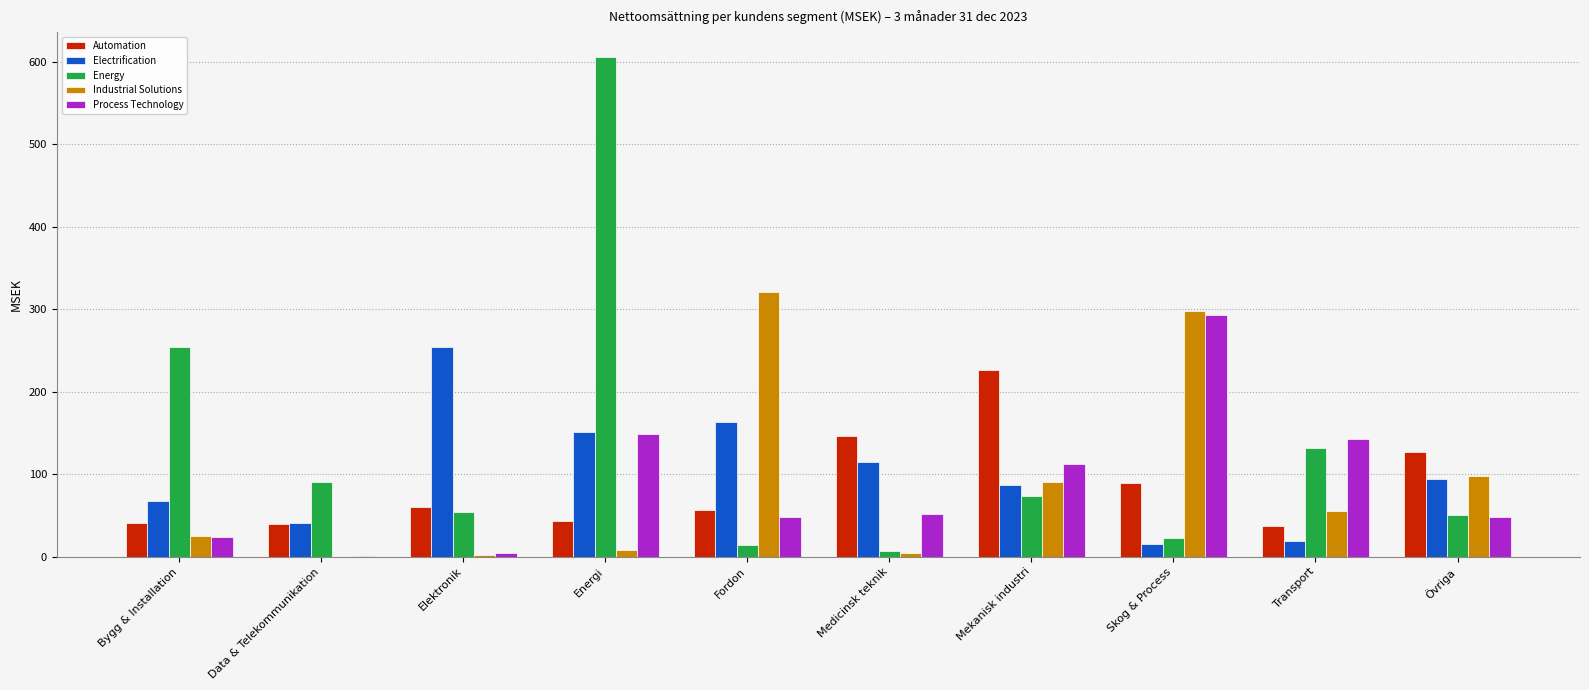

At which label does Electrification first exceed 94?

Elektronik